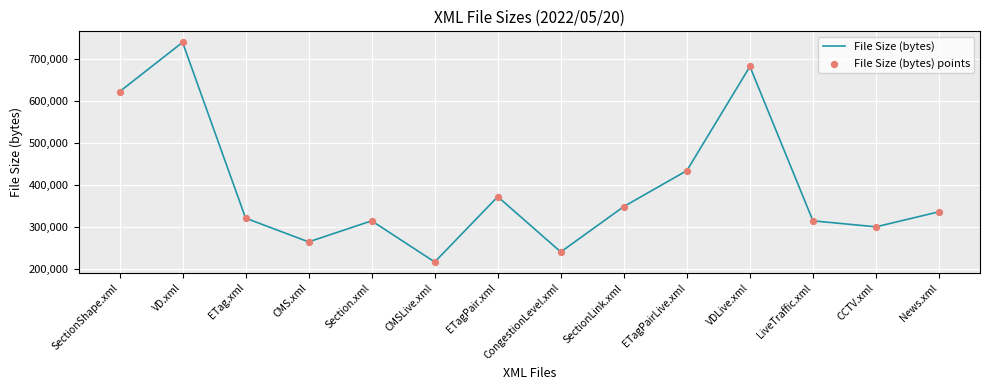

Between Section.xml and ETagPairLive.xml, which is larger?

ETagPairLive.xml